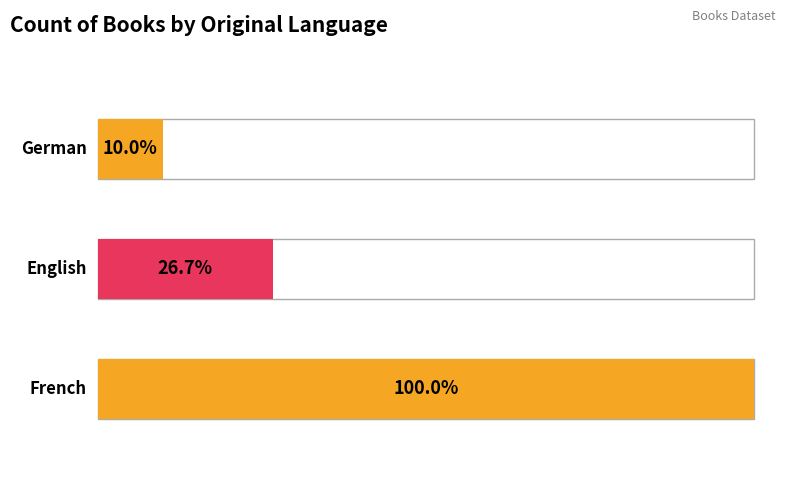

What is the average value?

14